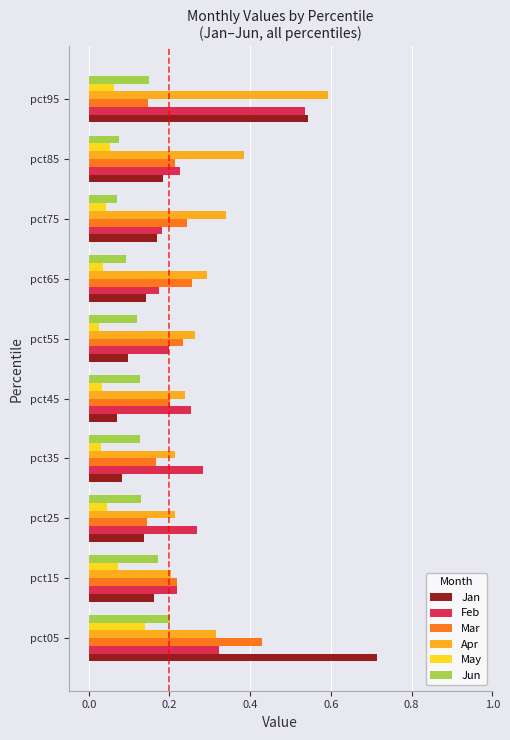

Count the May values in the range 0 to 1.

10